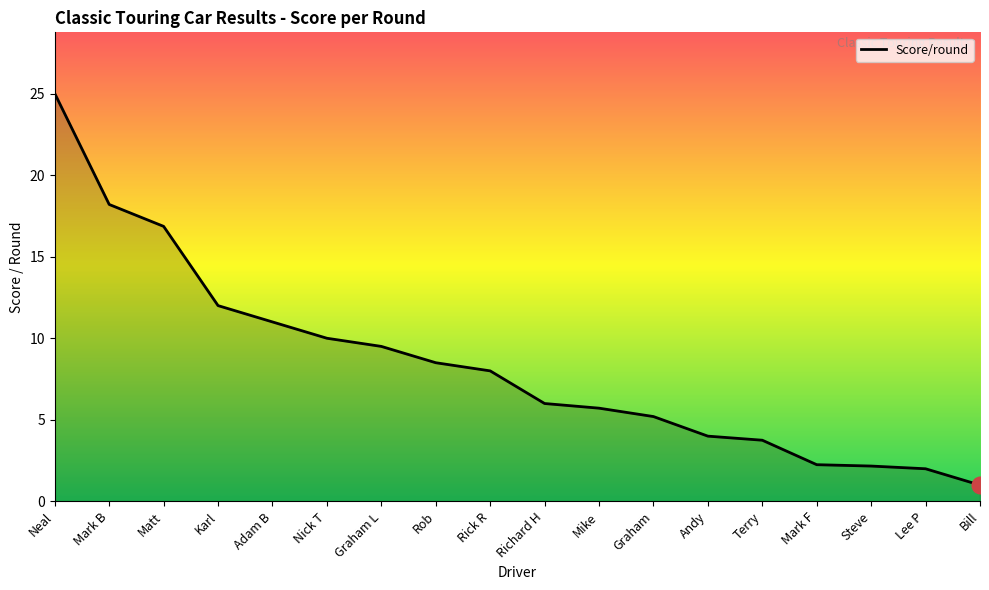

What is the greatest value displayed?

25.0